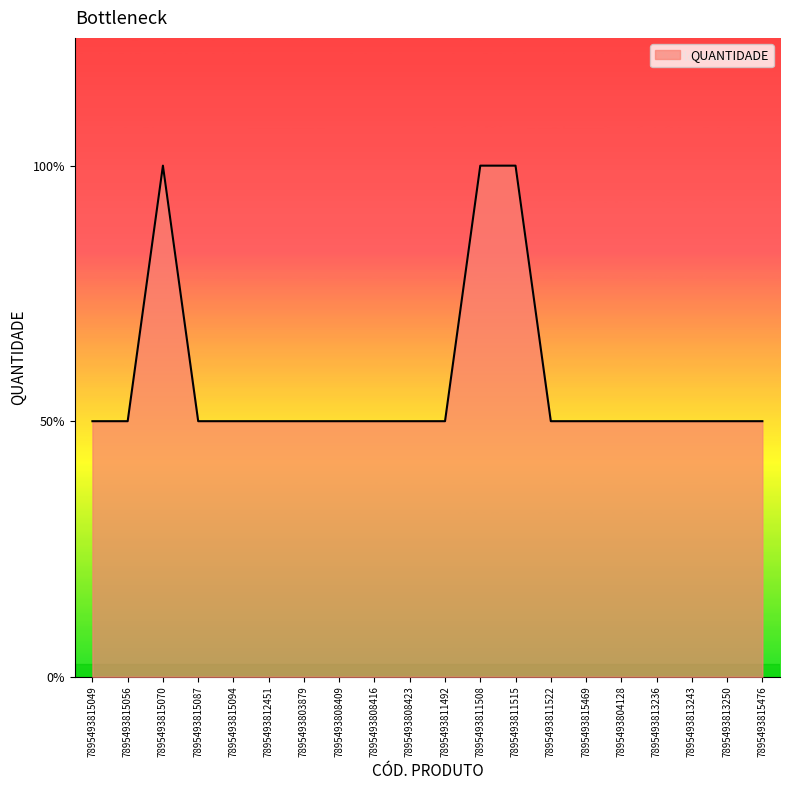

Does the chart have visible grid lines?

No